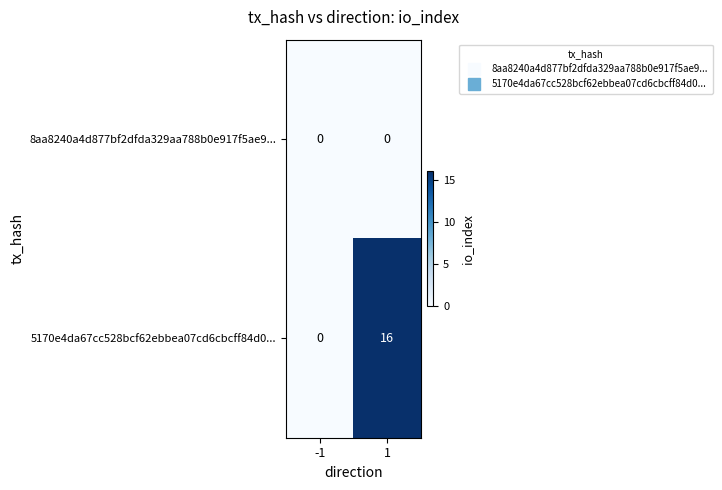

The 5170e4da67cc528bcf62ebbea07cd6cbcff84d0... series shows 25 at 1. True or false?

False